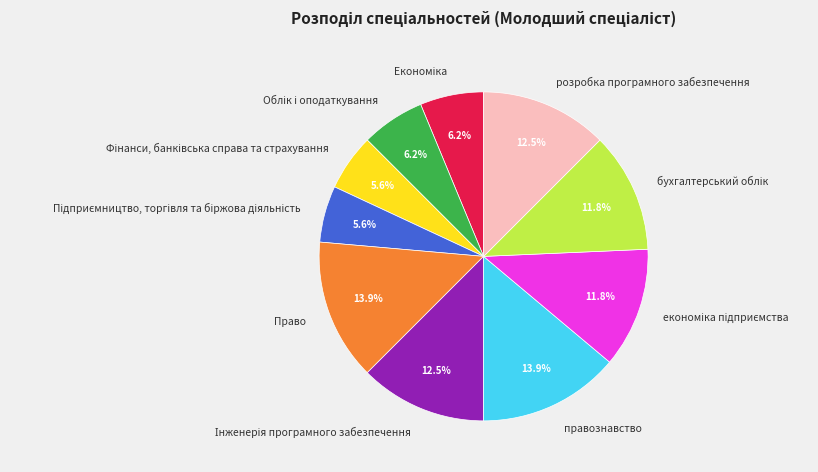

Between Право and розробка програмного забезпечення, which is larger?

Право